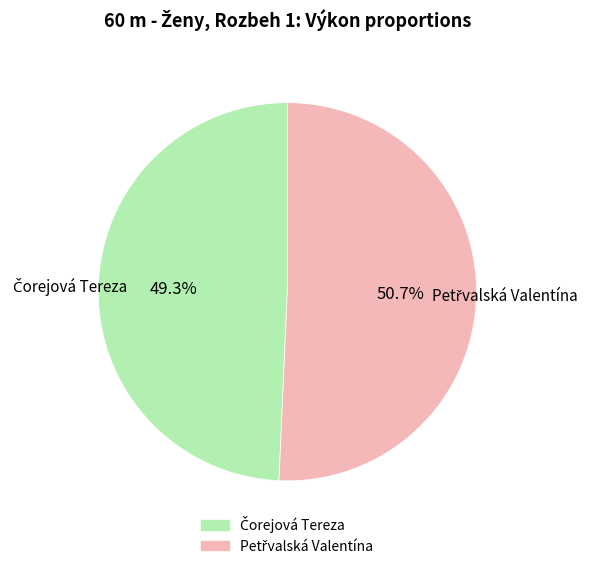

Count the number of slices in the pie.

2